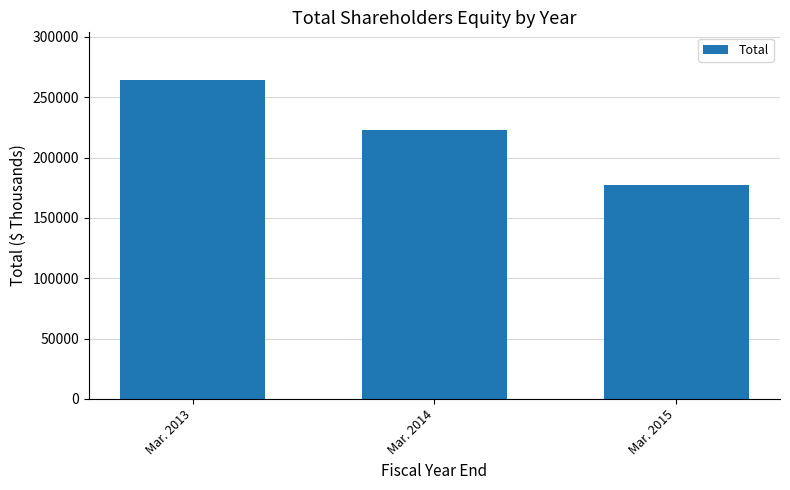

What is the change in value from Mar. 2013 to Mar. 2014?

-41261